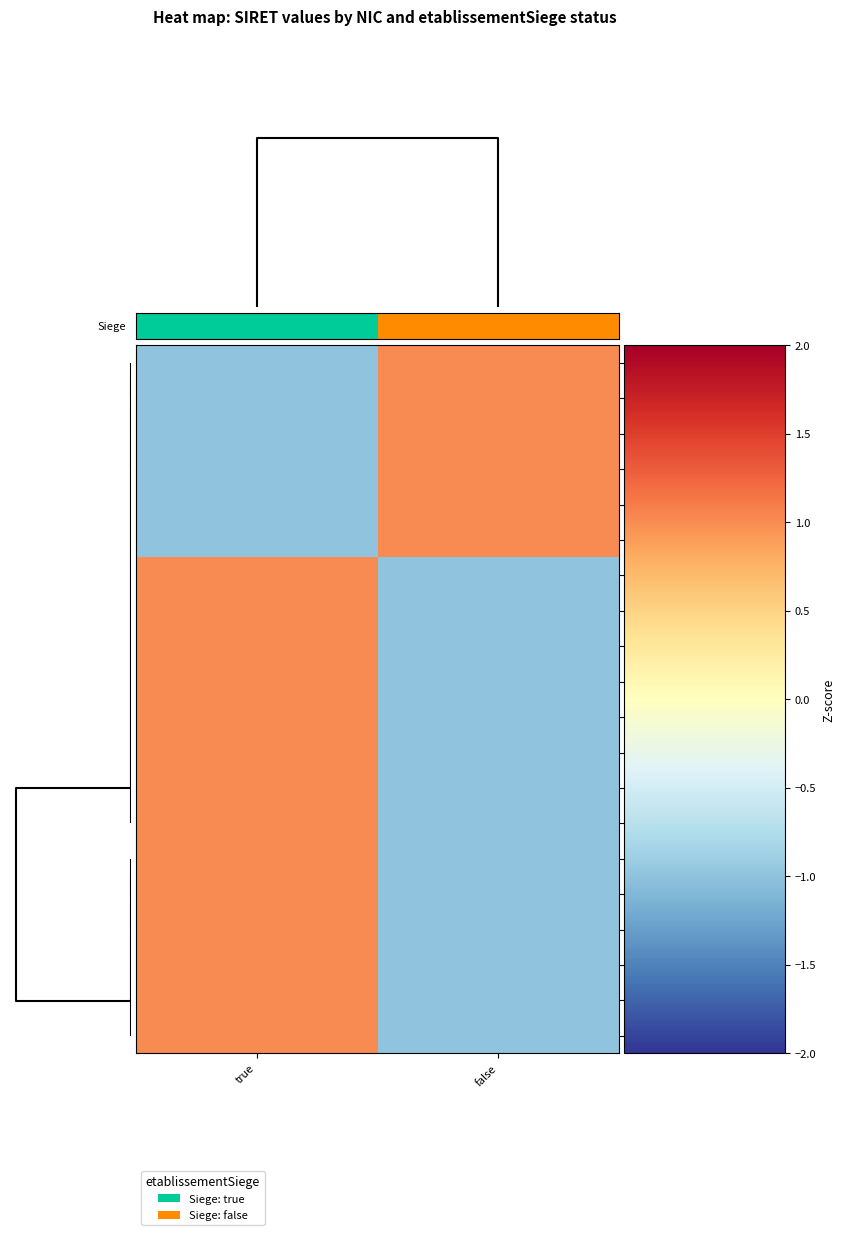

Count the number of categories in the chart.

2